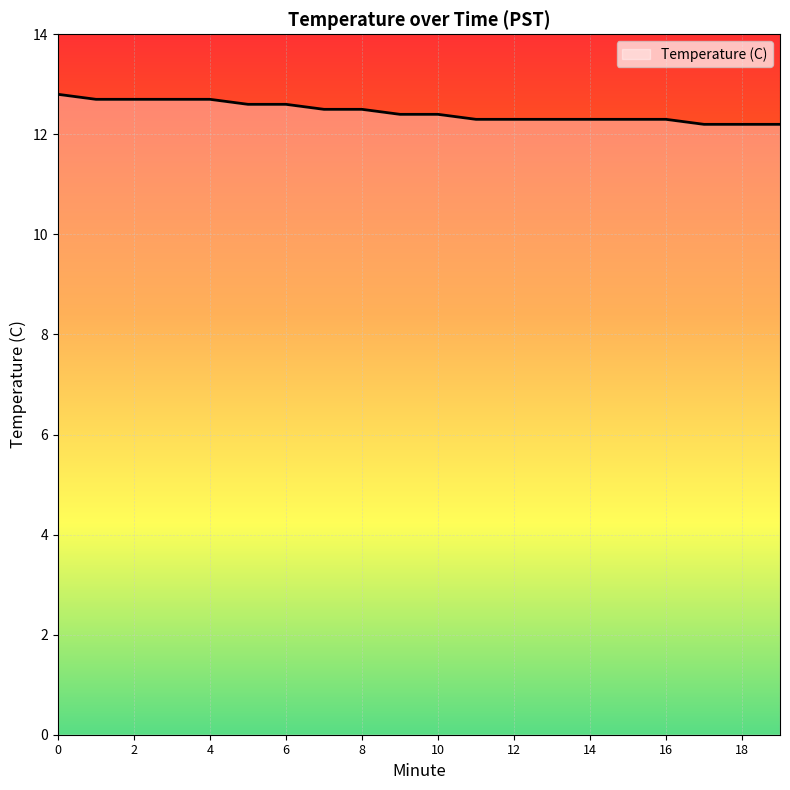

What is the smallest value displayed?

12.2